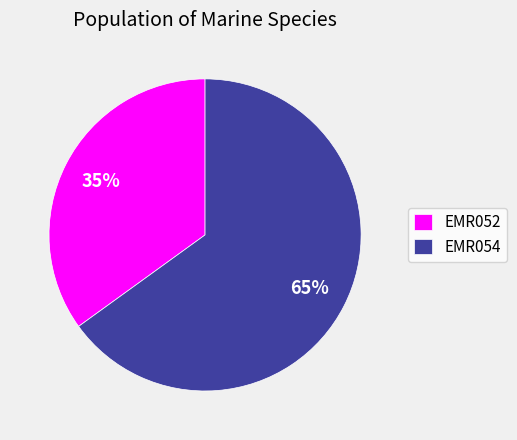

Which slice is the smallest?

EMR052